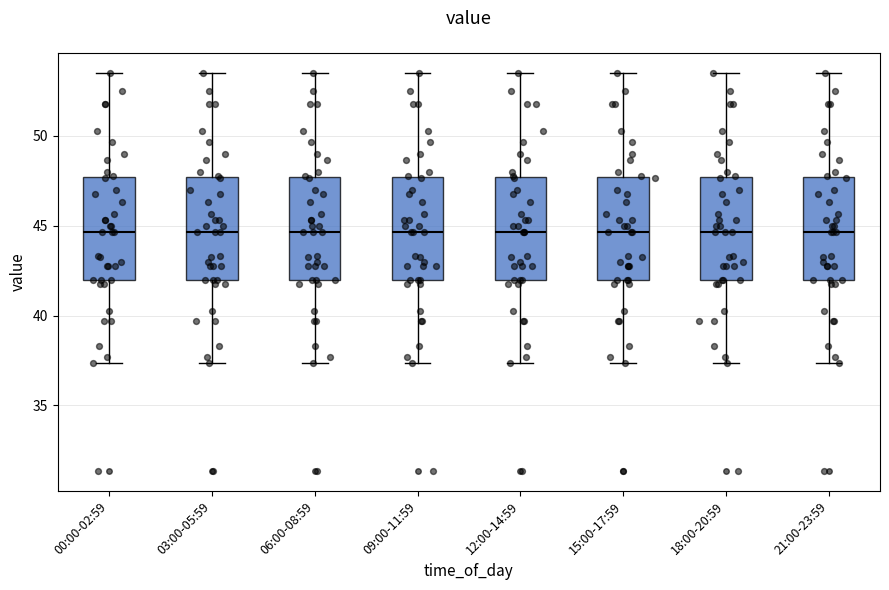

Reading left to right, transcribe this box plot: for each box, give where its median line is, the range the box spans, and where its two whiskers end, as read against the y-axis. The values are not printed on the chart, so give them approximately, as read against the axis.

00:00-02:59: median 44.5, box 42.0 to 47.5, whiskers 37.5 to 53.5
03:00-05:59: median 44.5, box 42.0 to 47.5, whiskers 37.5 to 53.5
06:00-08:59: median 44.5, box 42.0 to 47.5, whiskers 37.5 to 53.5
09:00-11:59: median 44.5, box 42.0 to 47.5, whiskers 37.5 to 53.5
12:00-14:59: median 44.5, box 42.0 to 47.5, whiskers 37.5 to 53.5
15:00-17:59: median 44.5, box 42.0 to 47.5, whiskers 37.5 to 53.5
18:00-20:59: median 44.5, box 42.0 to 47.5, whiskers 37.5 to 53.5
21:00-23:59: median 44.5, box 42.0 to 47.5, whiskers 37.5 to 53.5